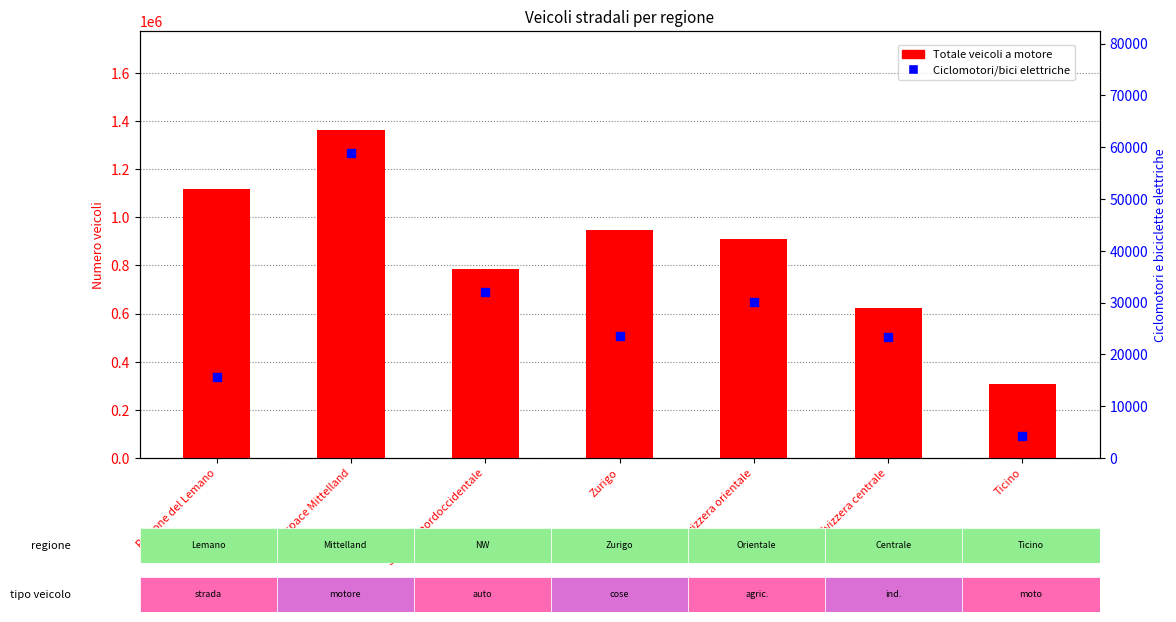

What are all the series names shown in the legend?

Totale veicoli a motore, Ciclomotori/bici elettriche